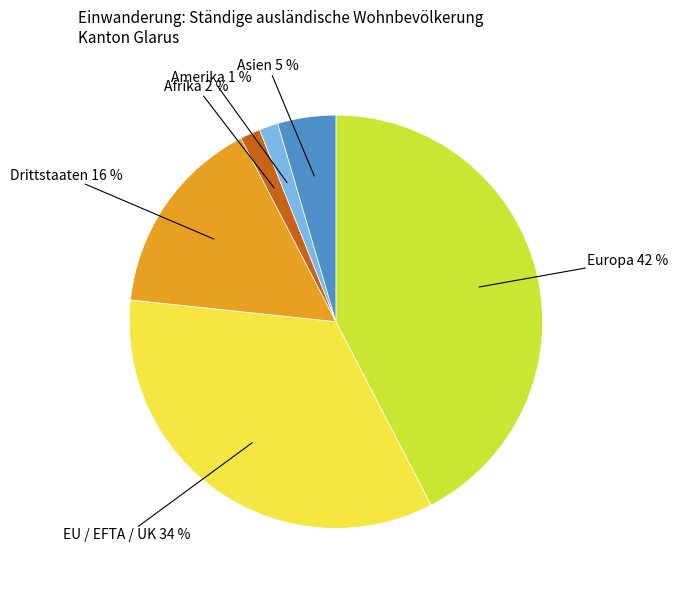

To the nearest percent, what is the average slice percentage?

17%